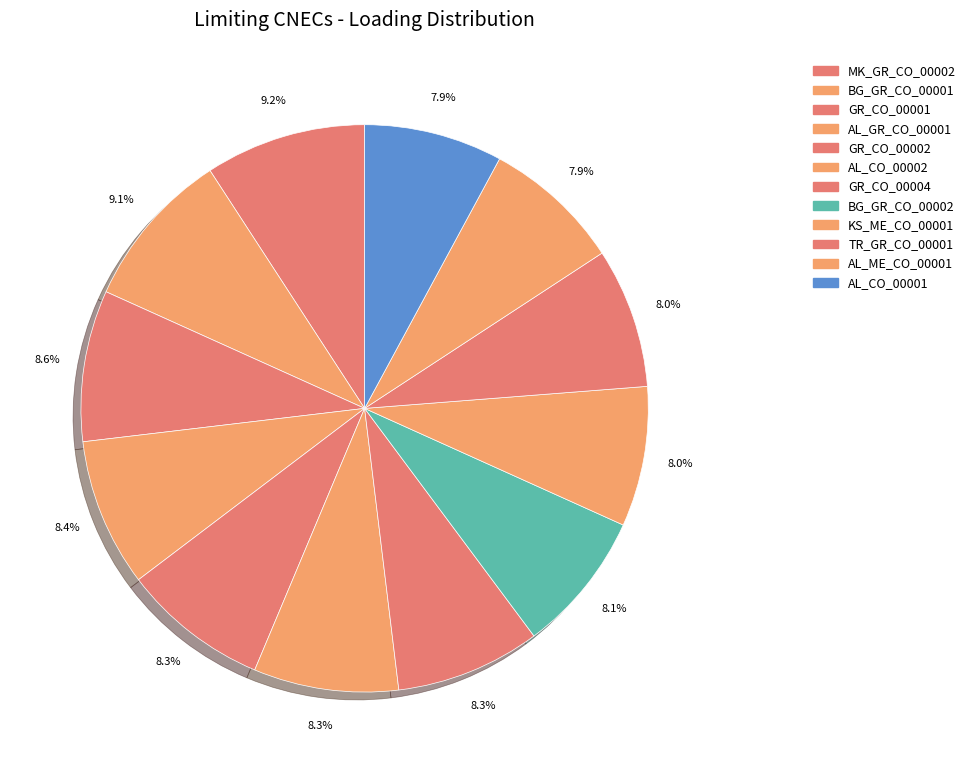

Does any single category account for the majority?

No